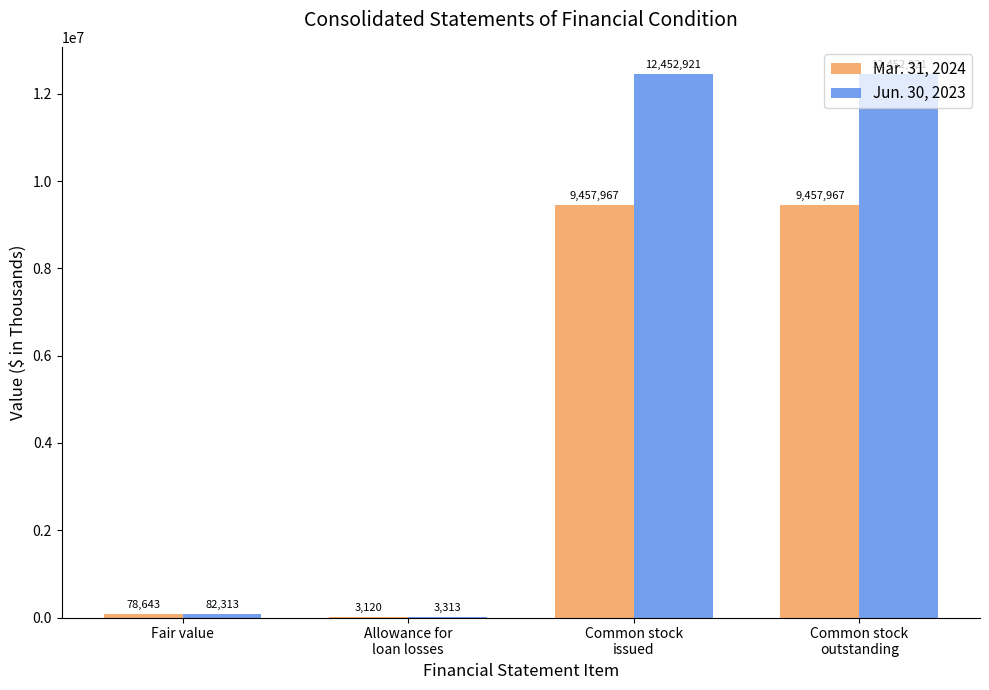

At which label is Mar. 31, 2024 closest to 4730543?

Fair value